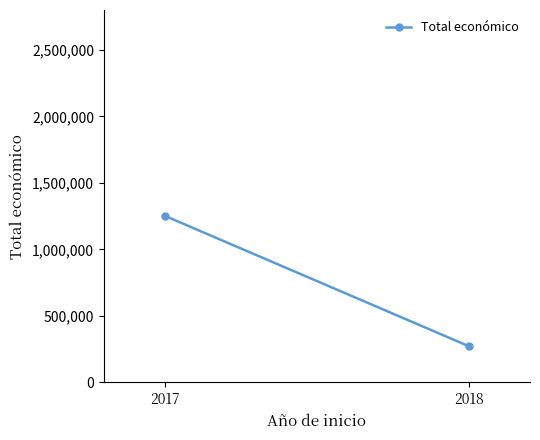

True or false: the data shows 68933 at 2018.

False